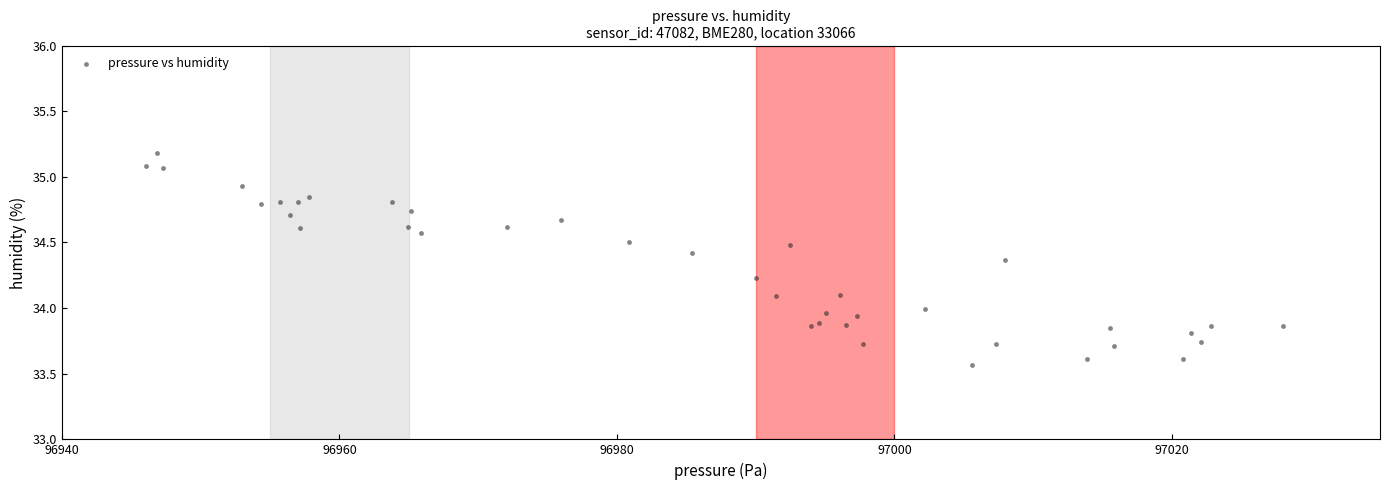

What is the range of Y values (max minus min)?

1.6